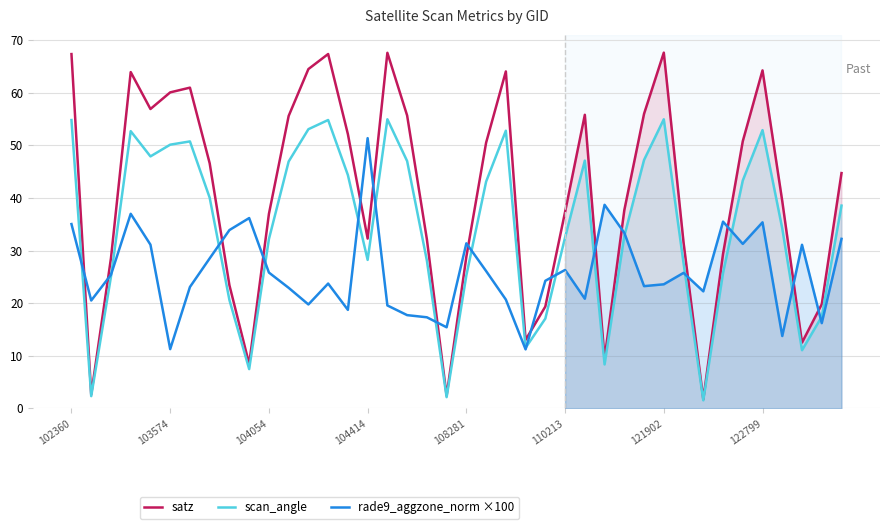

What is the difference between the maximum and minimum values in the scan_angle series?

53.4